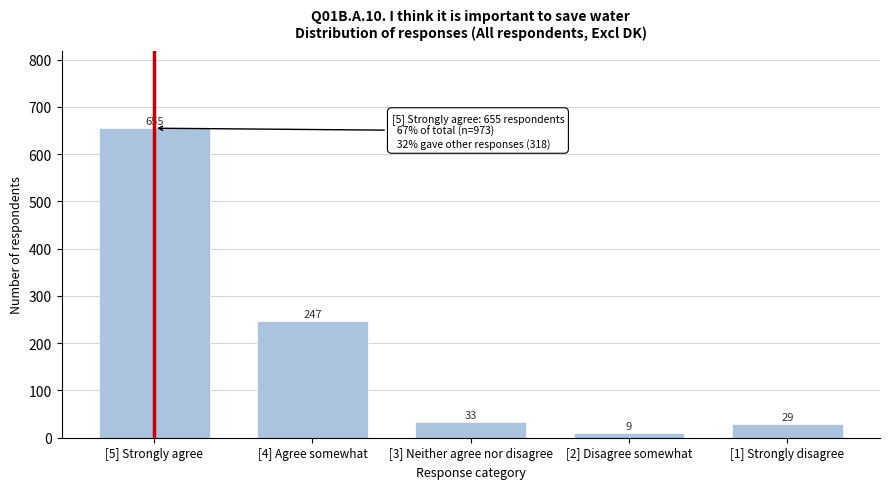

Reading left to right, what are all the values shown in this chart?

655	247	33	9	29